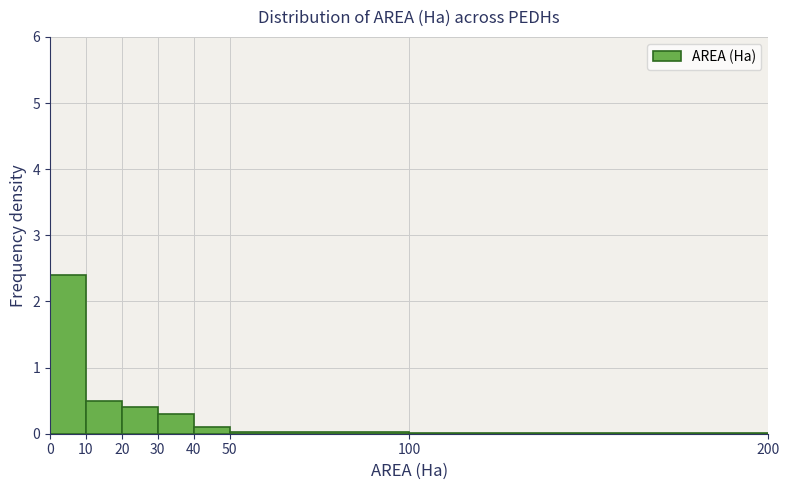

Reading left to right, transcribe this chart: for each bar, give the range it covers on the x-axis and its height. The values are not printed on the chart, so give them approximately, as read against the axis.

0 to 10: 2.4
10 to 20: 0.5
20 to 30: 0.4
30 to 40: 0.3
40 to 50: 0.1
50 to 100: under 0.1
100 to 200: under 0.1